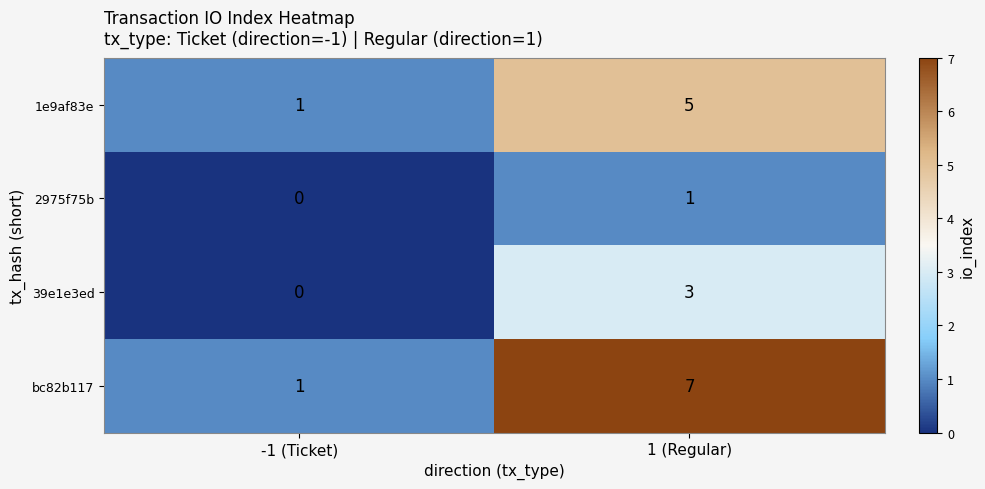

At which category is the sum across all series the highest?

1 (Regular)